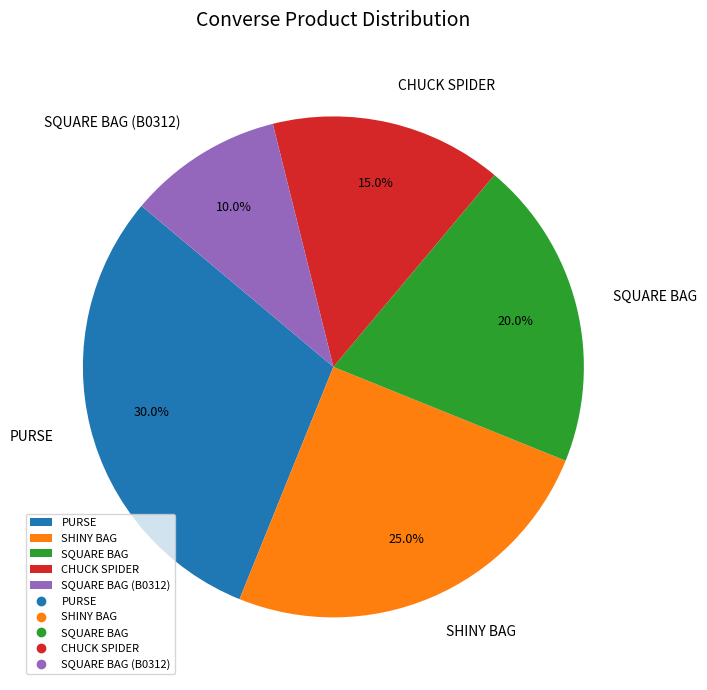

How many slices are in this pie chart?

5